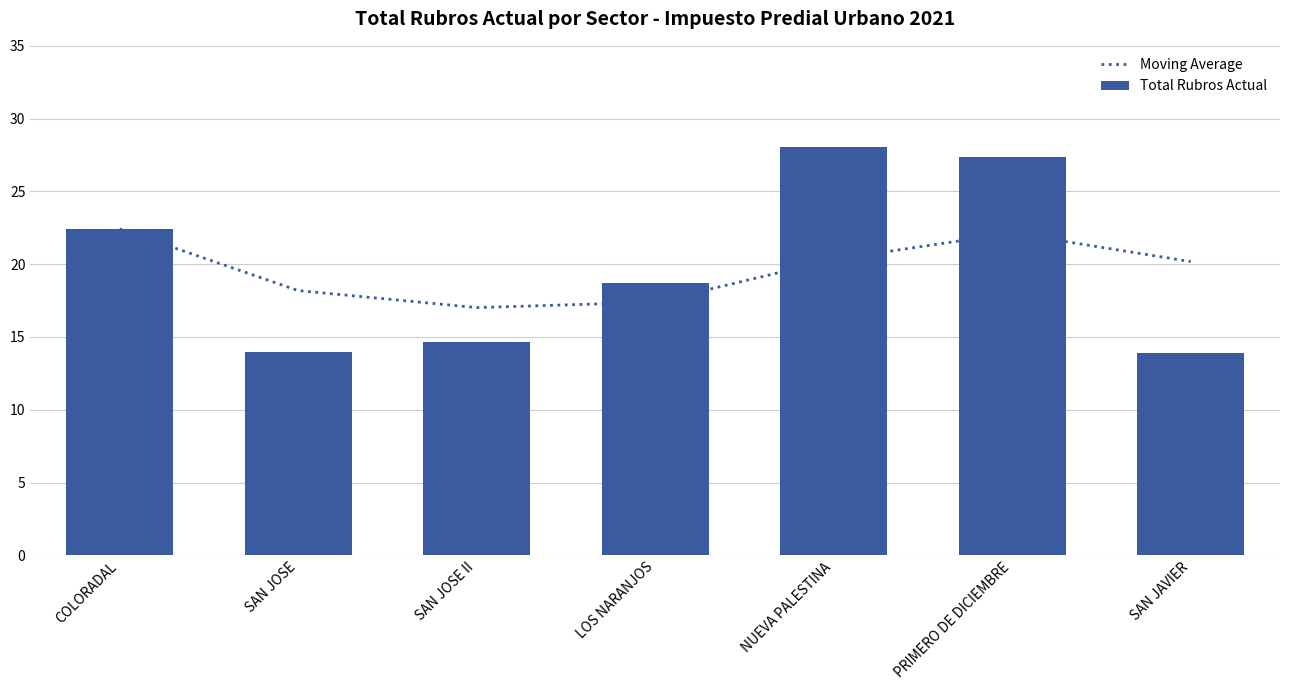

Which category has the highest value in the Total Rubros Actual series?

NUEVA PALESTINA